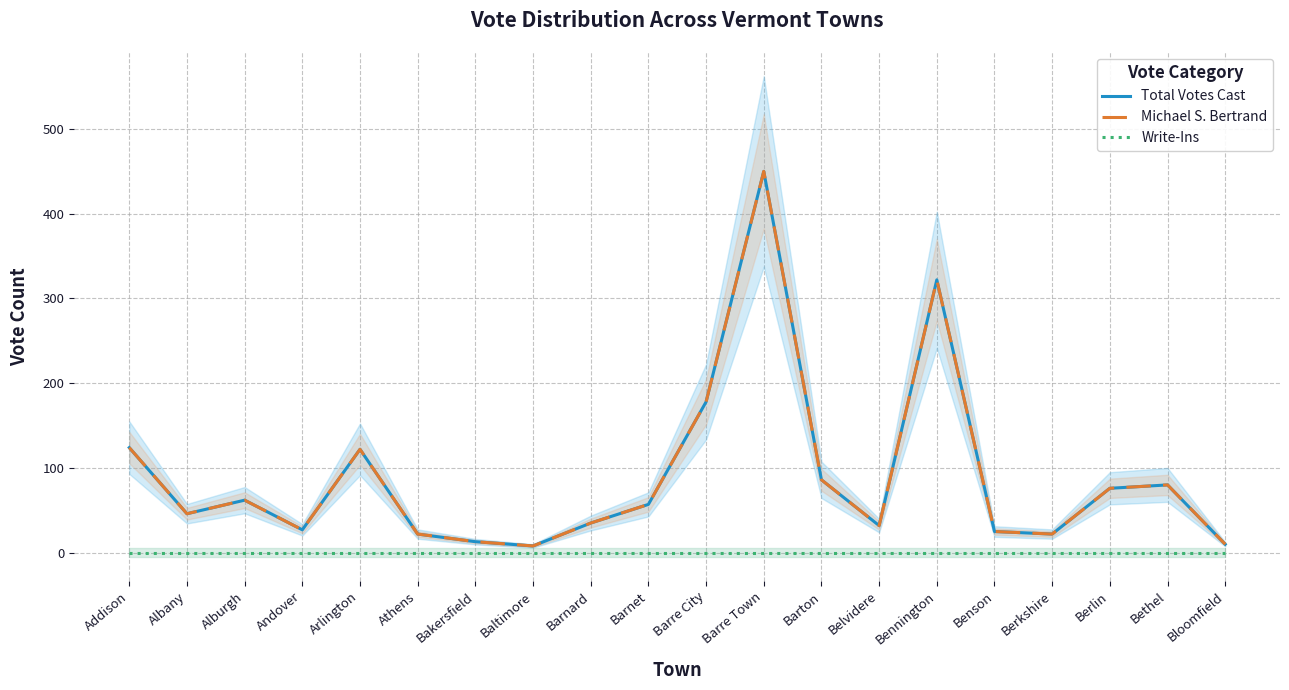

Reading left to right, what are all the values shown in this chart?

Total Votes Cast: Addison=124	Albany=46	Alburgh=62	Andover=27	Arlington=122	Athens=22	Bakersfield=13	Baltimore=8	Barnard=35	Barnet=57	Barre City=178	Barre Town=450	Barton=86	Belvidere=32	Bennington=322	Benson=25	Berkshire=22	Berlin=76	Bethel=80	Bloomfield=10
Michael S. Bertrand: Addison=124	Albany=46	Alburgh=62	Andover=27	Arlington=122	Athens=22	Bakersfield=13	Baltimore=8	Barnard=35	Barnet=57	Barre City=178	Barre Town=450	Barton=86	Belvidere=32	Bennington=322	Benson=25	Berkshire=22	Berlin=76	Bethel=80	Bloomfield=10
Write-Ins: Addison=0	Albany=0	Alburgh=0	Andover=0	Arlington=0	Athens=0	Bakersfield=0	Baltimore=0	Barnard=0	Barnet=0	Barre City=0	Barre Town=0	Barton=0	Belvidere=0	Bennington=0	Benson=0	Berkshire=0	Berlin=0	Bethel=0	Bloomfield=0